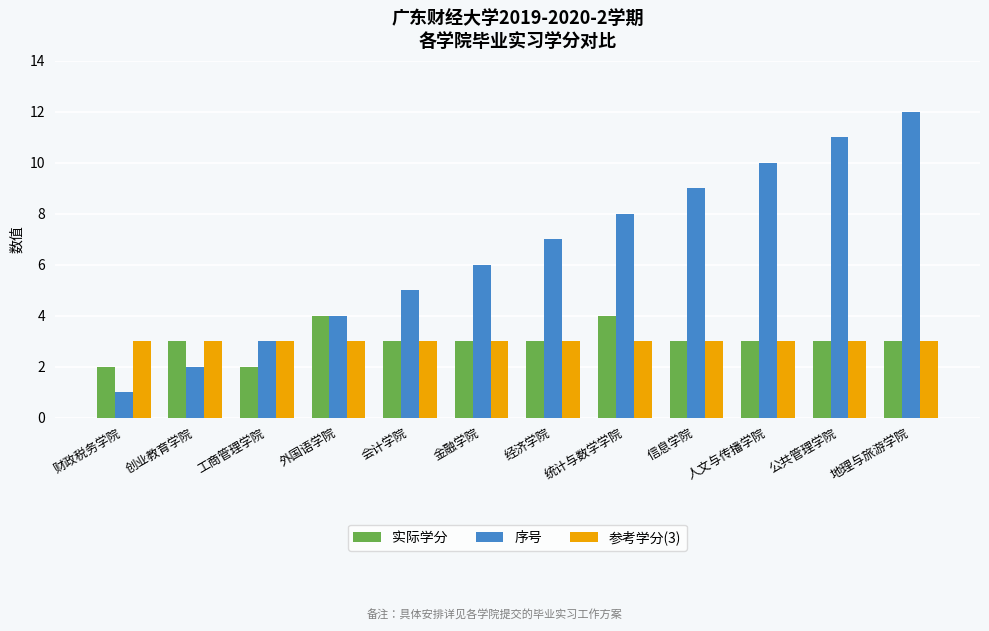

What is the spread (max minus min) of values at 公共管理学院?

8